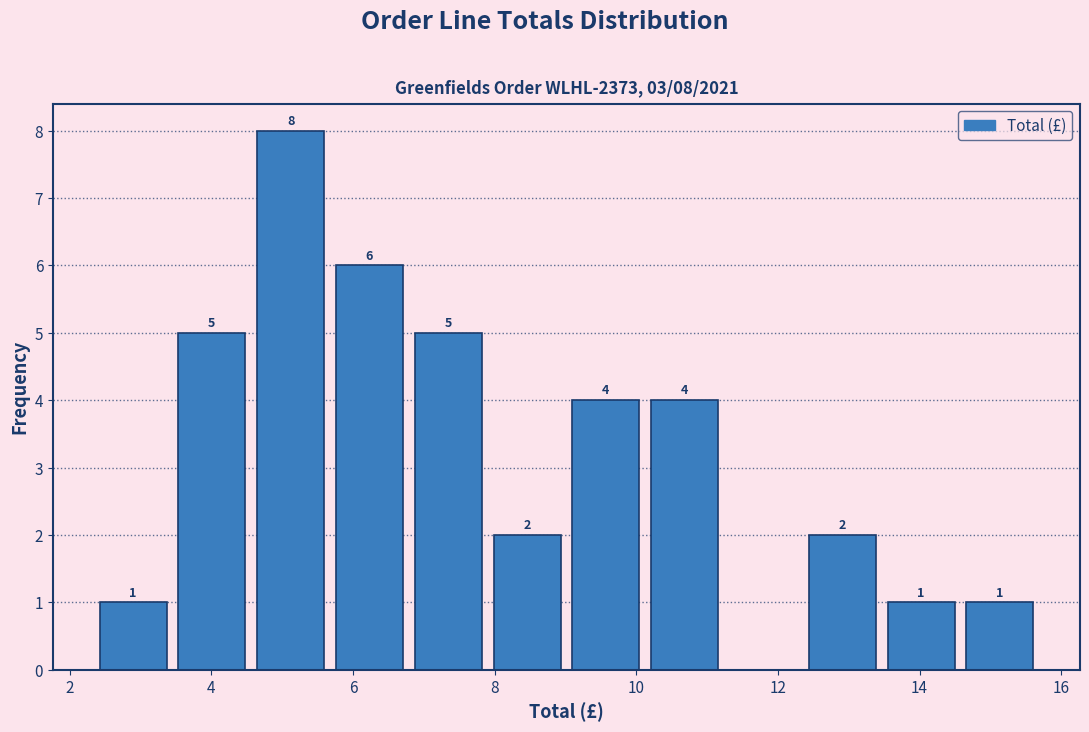

Which range on the x-axis has the tallest bar?

4.6 to 5.6